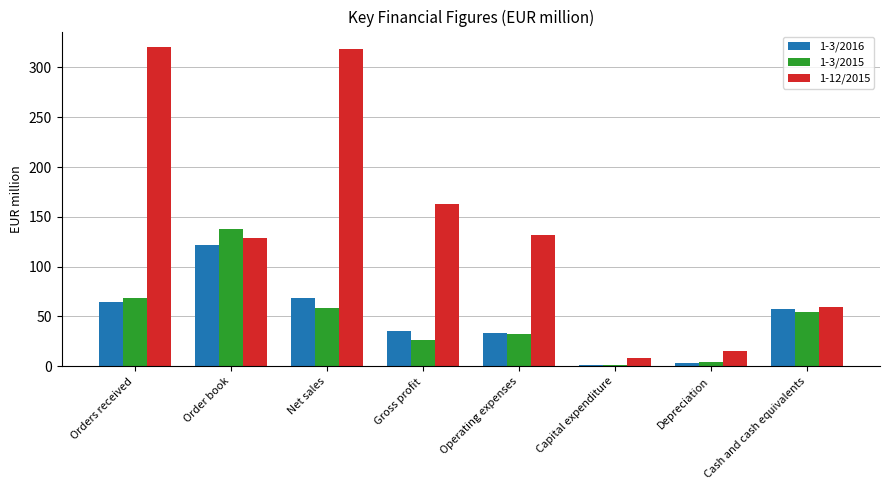

What is the greatest value displayed?

320.0